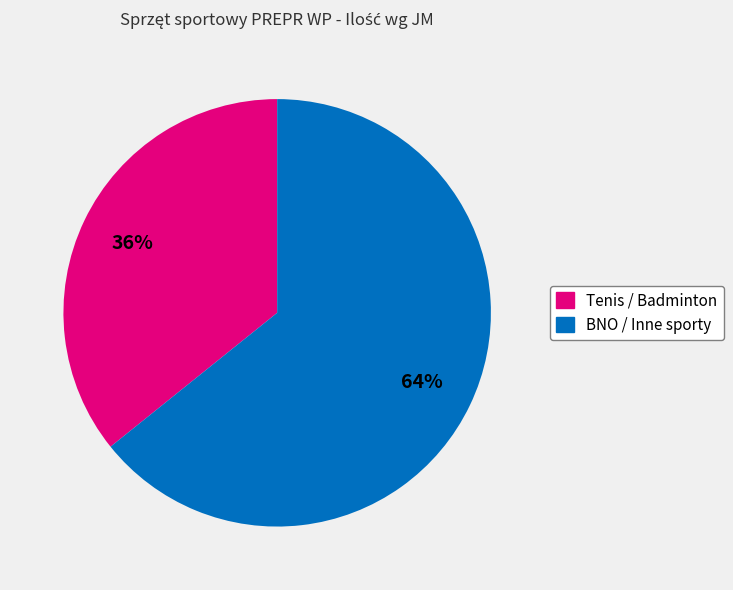

To the nearest percent, what is the difference between the largest and smallest slice percentages?

28%